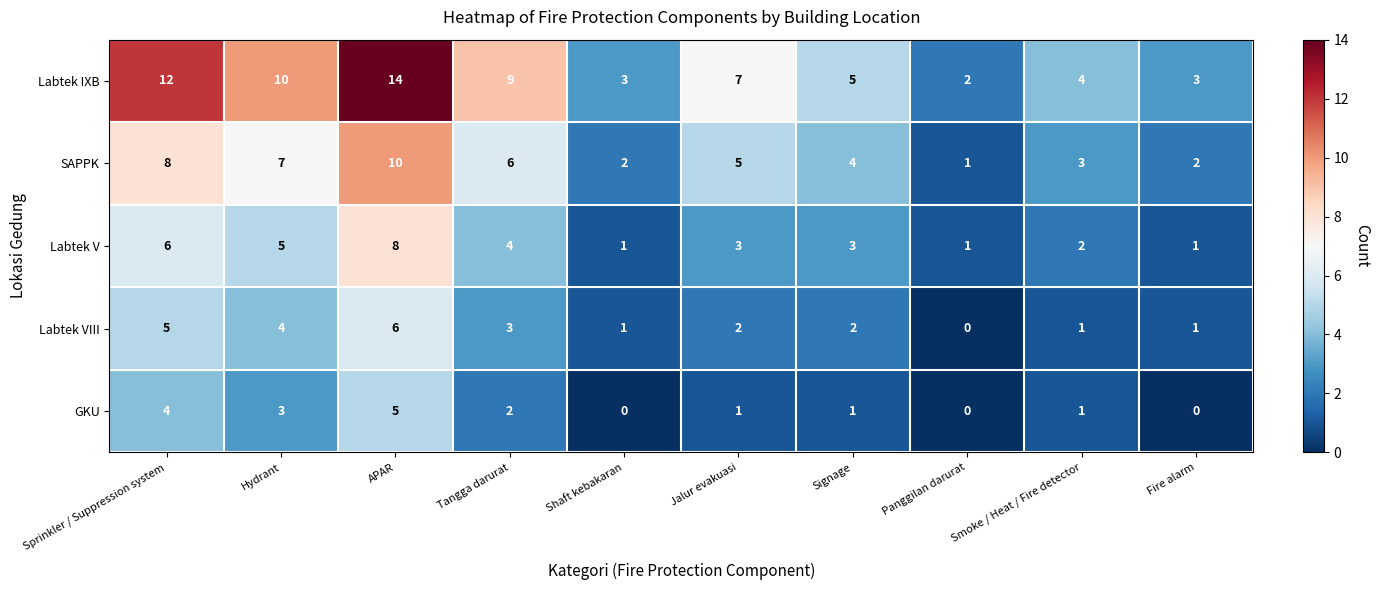

Which category has the highest value across all series?

APAR